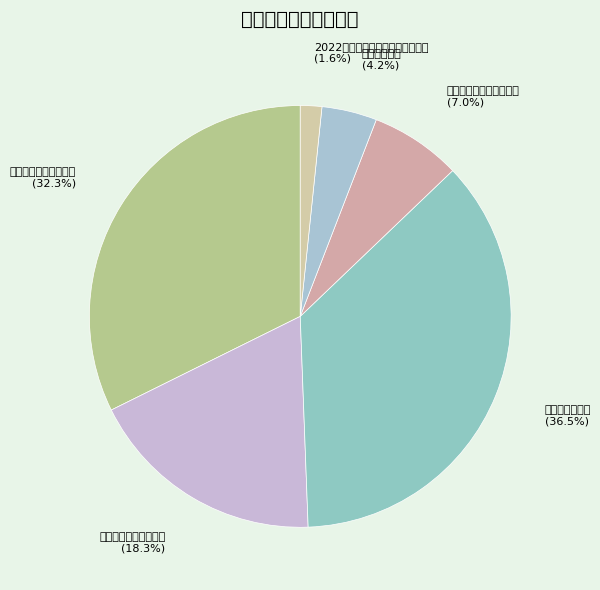

Which slice is the largest?

云台会专项经费